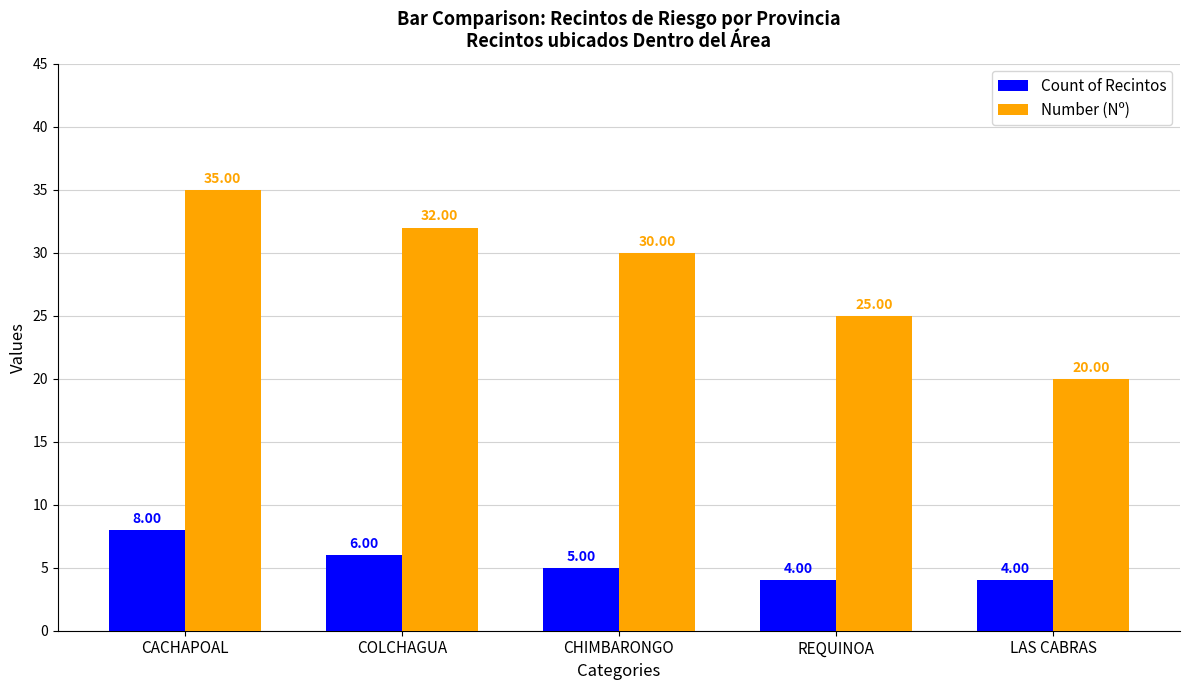

How many series are shown in this chart?

2